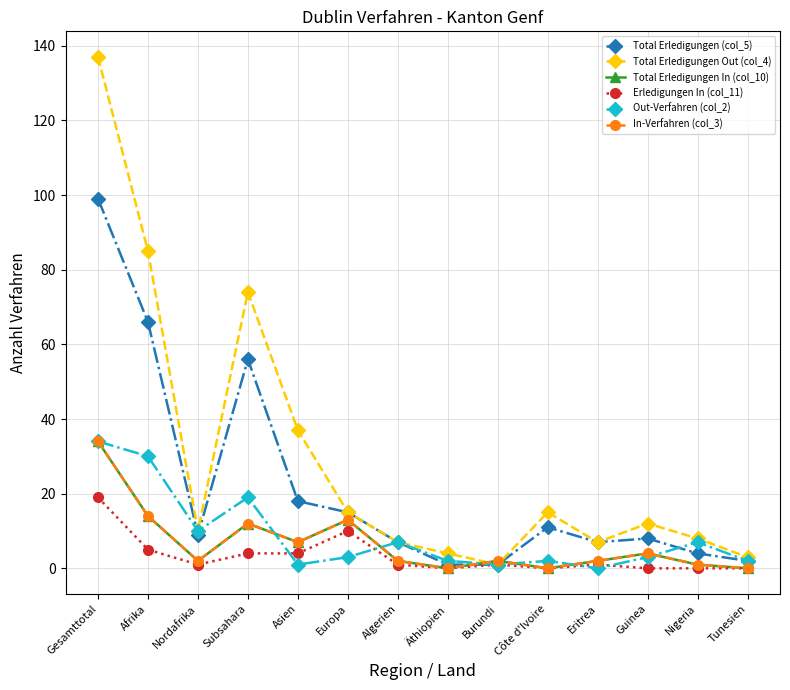

How many lines are shown in the chart?

6